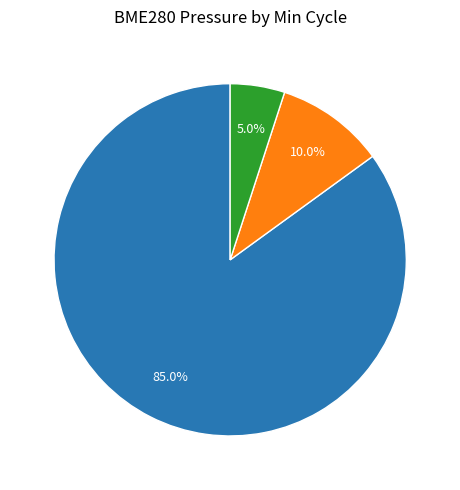

Combined, do Min=1269 and Min=1268 account for over 50%?

Yes